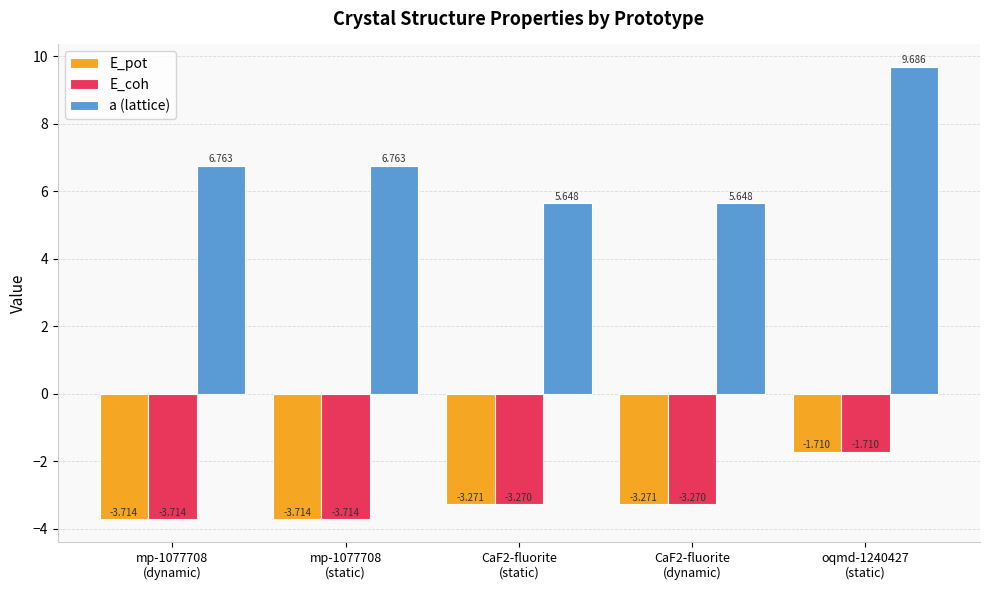

True or false: a (lattice) has a value of 9.7 at oqmd-1240427
(static).

True